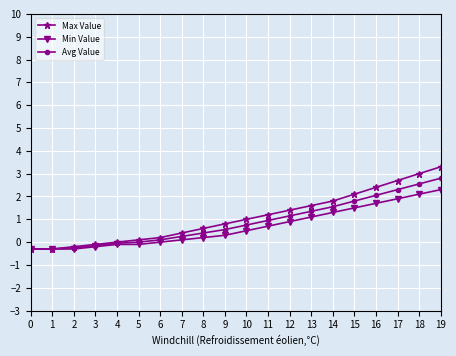

Does the chart have visible grid lines?

Yes